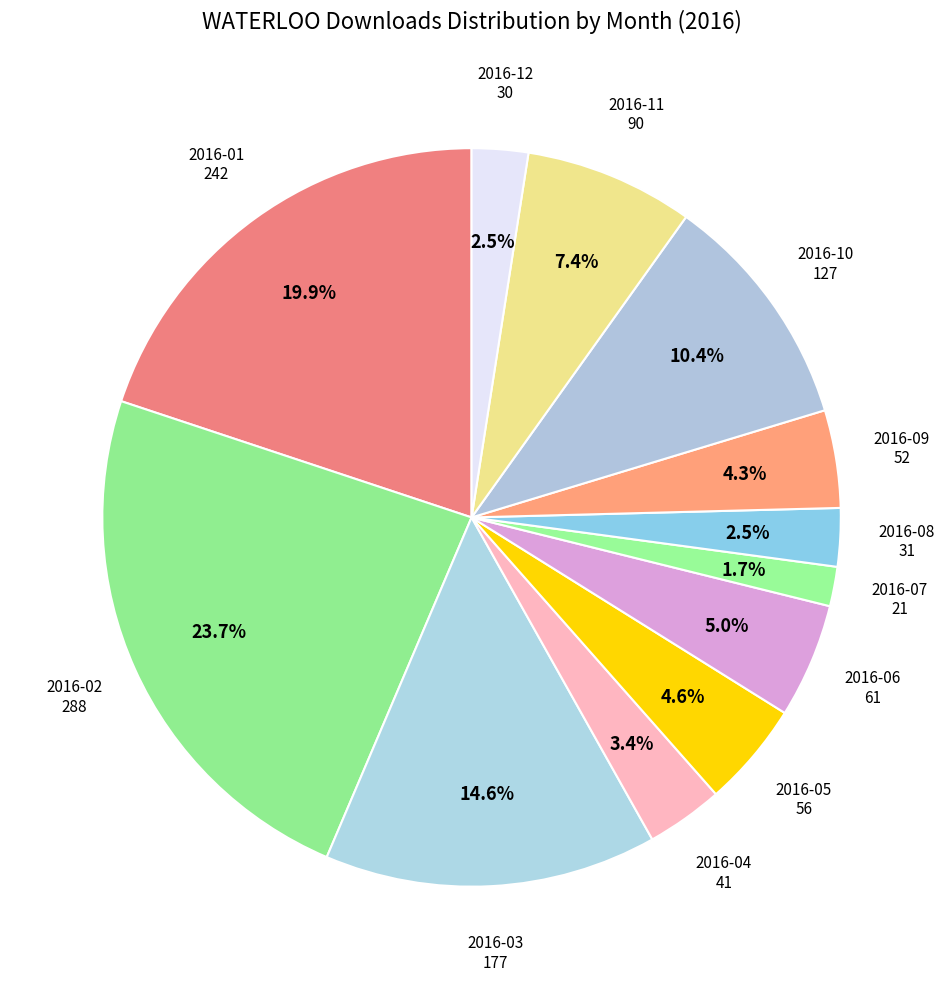

Approximately how many times larger is the value at 2016-05 compared to 2016-09?

1.1